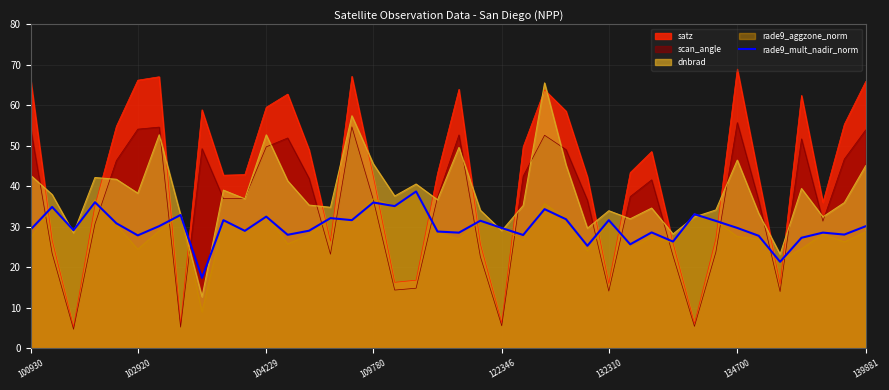

Which has a higher value, 37 or 29?

29